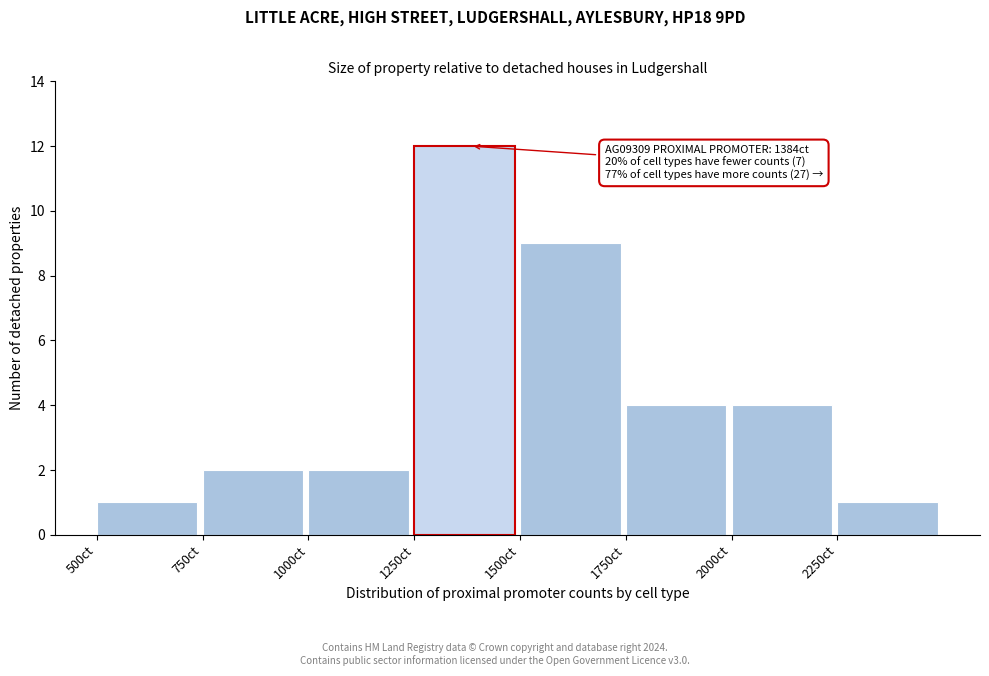

Which range on the x-axis has the tallest bar?

1250 to 1500